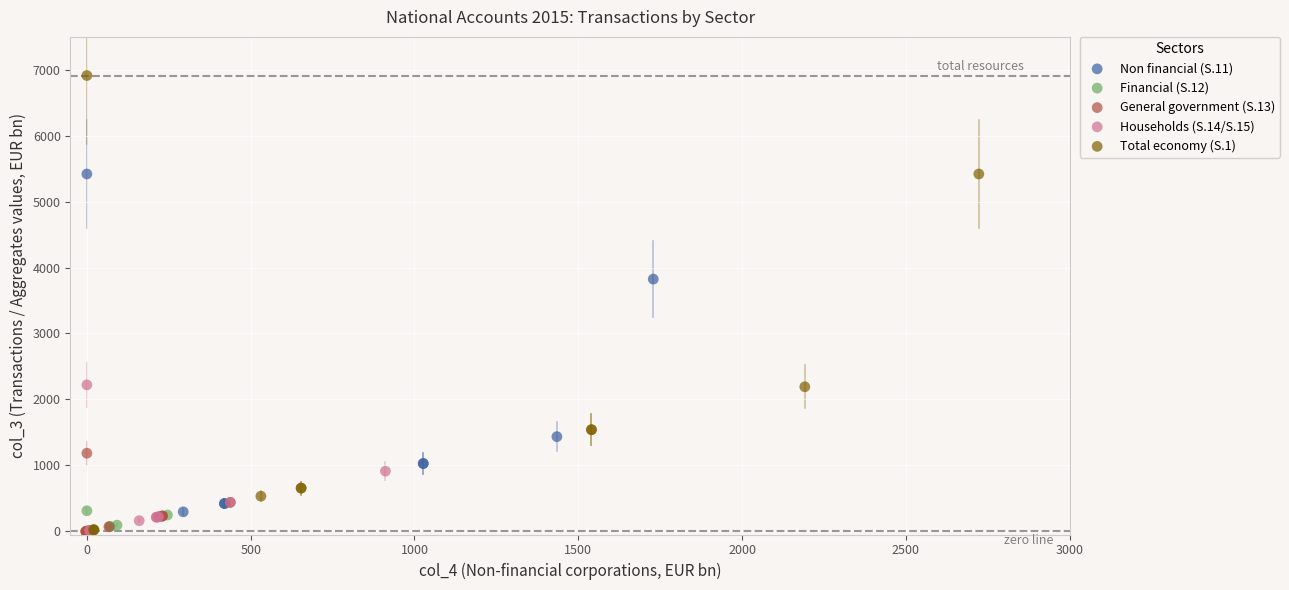

Which series has the largest Y range (max minus min)?

Total economy (S.1)